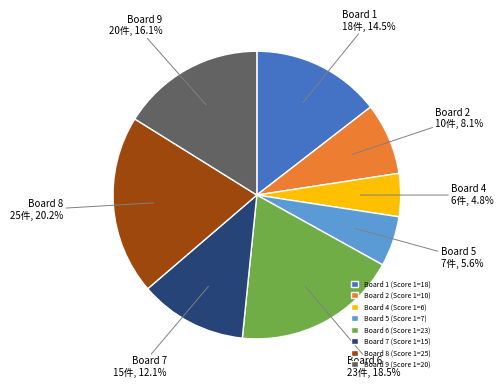

Approximately how many times larger is the value at Board 4 (Score 1=6) compared to Board 9 (Score 1=20)?

0.3